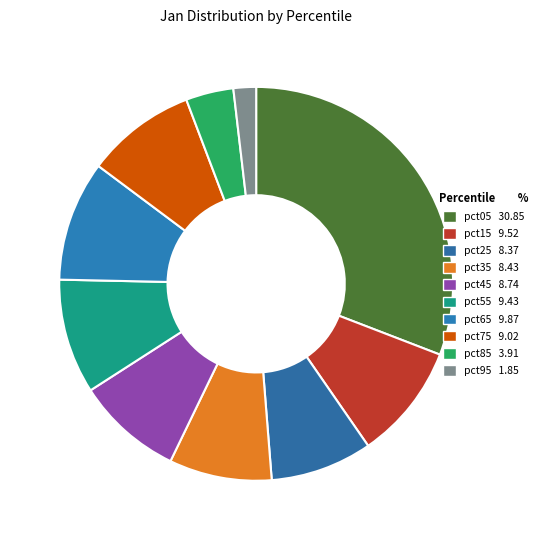

Which category has the biggest portion of the pie?

pct05